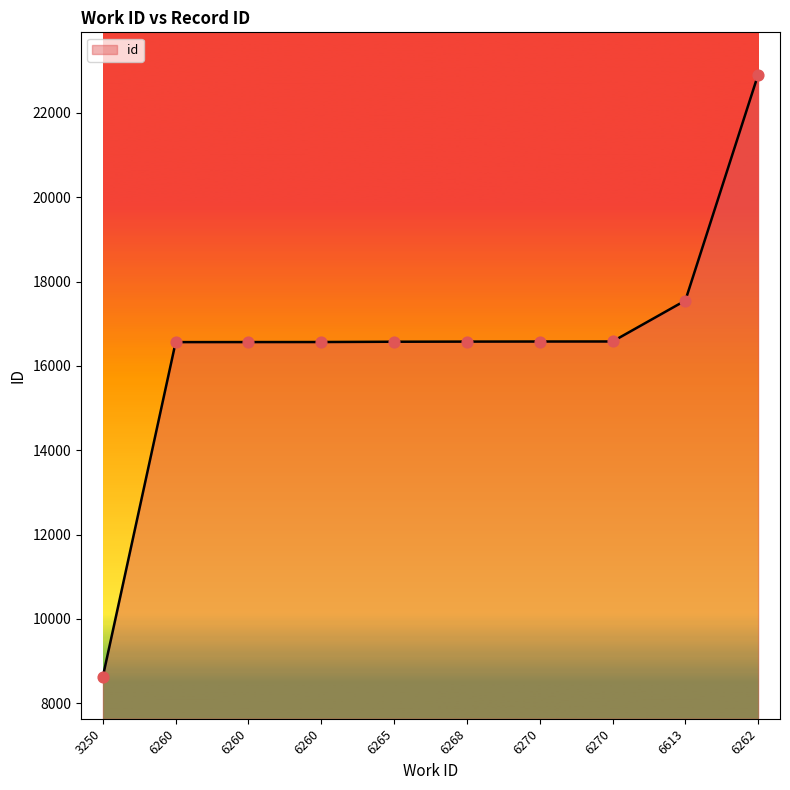

Which has a higher value, 6270 or 6260?

6270